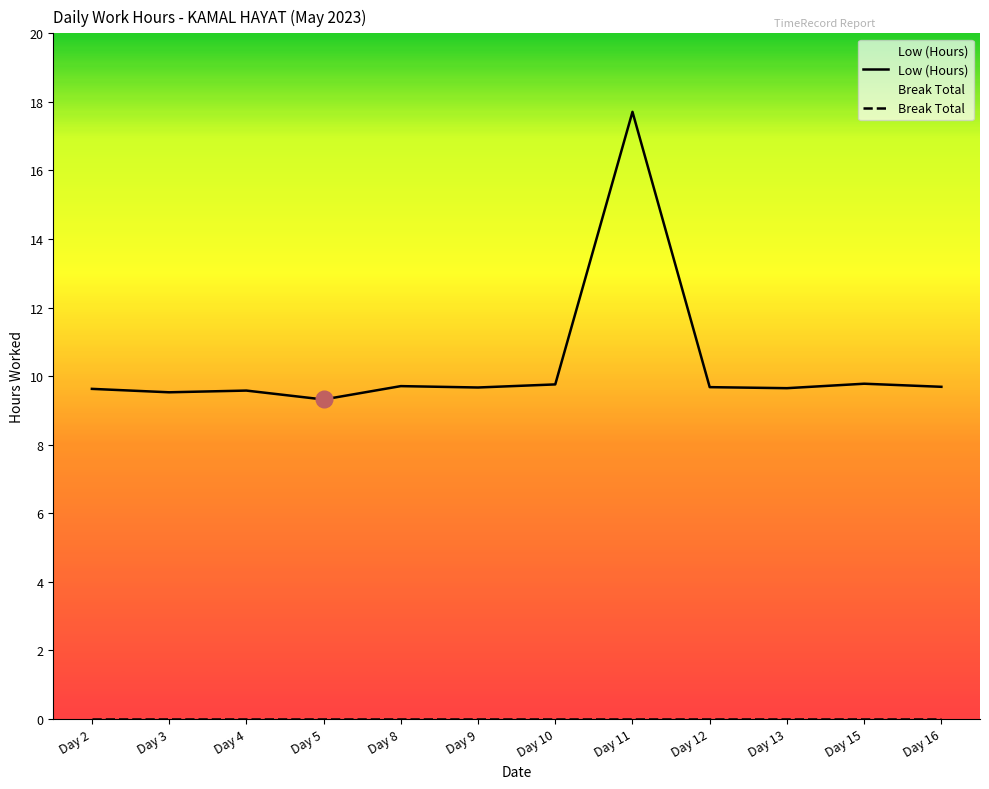

What is the difference between the second highest and second lowest values?

0.2